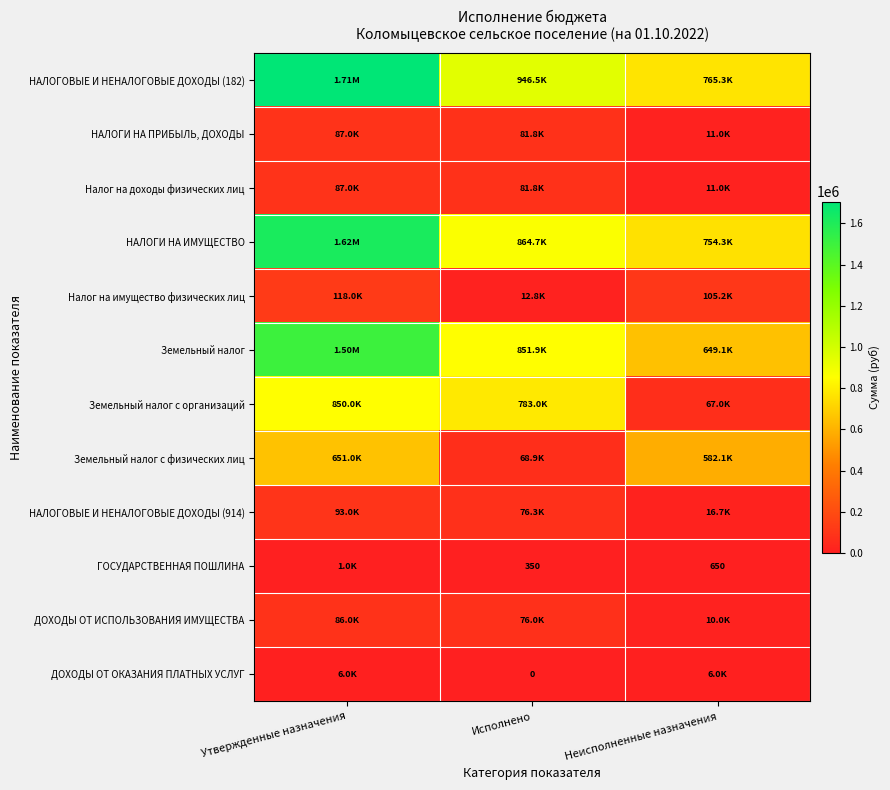

List the series in order of their peak value, lowest first.

ГОСУДАРСТВЕННАЯ ПОШЛИНА, ДОХОДЫ ОТ ОКАЗАНИЯ ПЛАТНЫХ УСЛУГ, ДОХОДЫ ОТ ИСПОЛЬЗОВАНИЯ ИМУЩЕСТВА, НАЛОГИ НА ПРИБЫЛЬ, ДОХОДЫ, Налог на доходы физических лиц, НАЛОГОВЫЕ И НЕНАЛОГОВЫЕ ДОХОДЫ (914), Налог на имущество физических лиц, Земельный налог с физических лиц, Земельный налог с организаций, Земельный налог, НАЛОГИ НА ИМУЩЕСТВО, НАЛОГОВЫЕ И НЕНАЛОГОВЫЕ ДОХОДЫ (182)